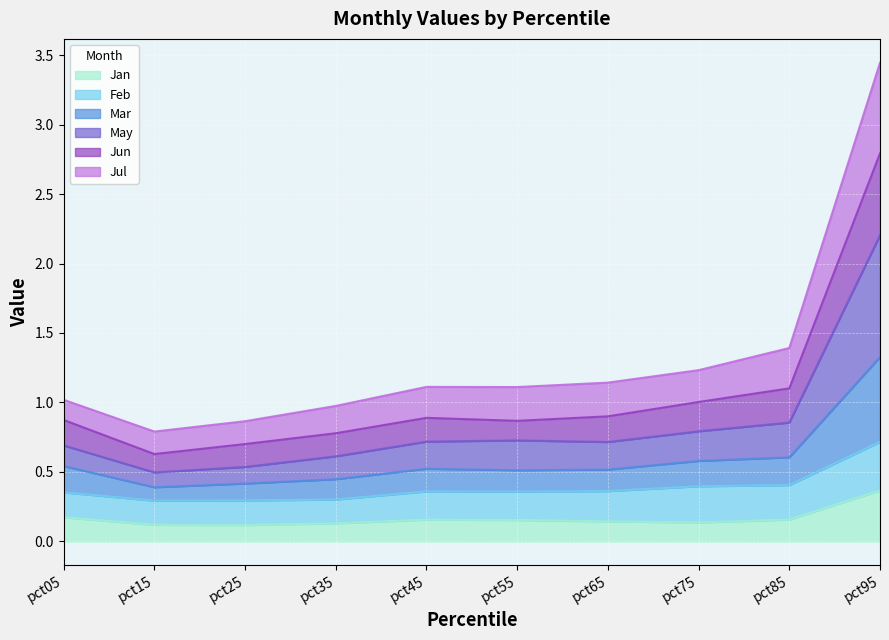

What is the total value across all series at pct85?

1.4